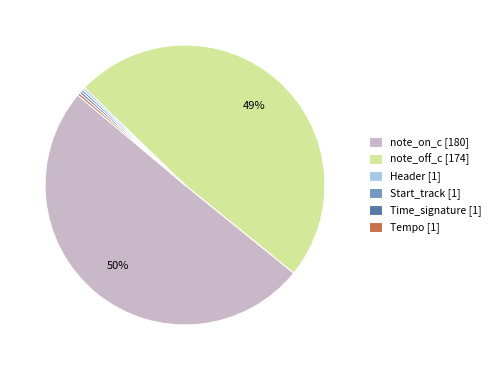

What is the majority slice?

note_on_c